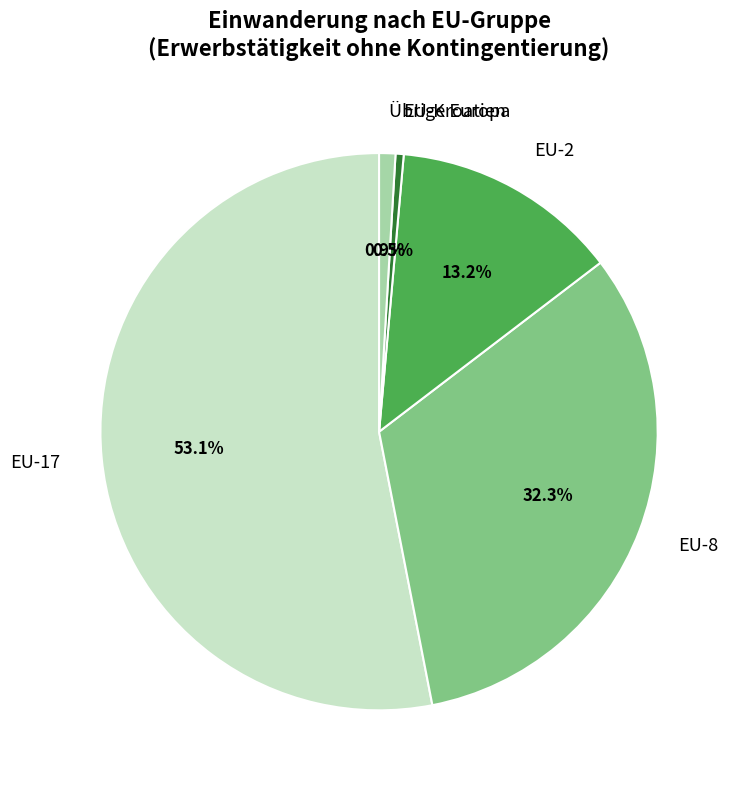

What percentage do EU-8 and EU-2 together represent?

45.5%